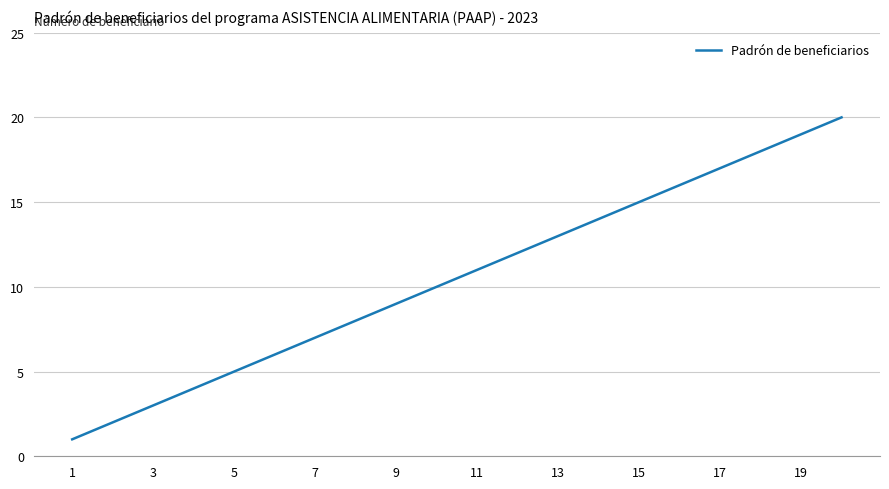

What is the difference between the maximum and minimum values?

19